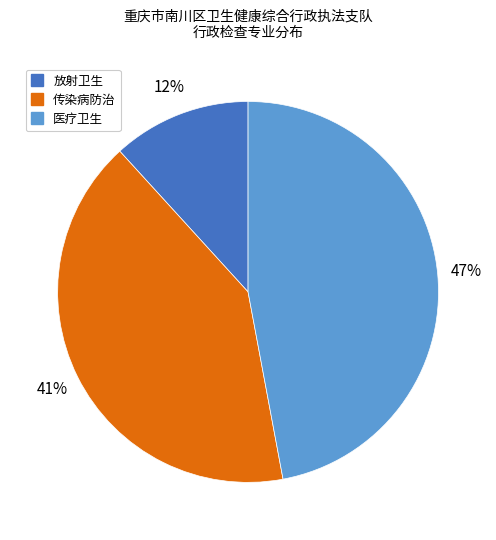

How many slices are in this pie chart?

3